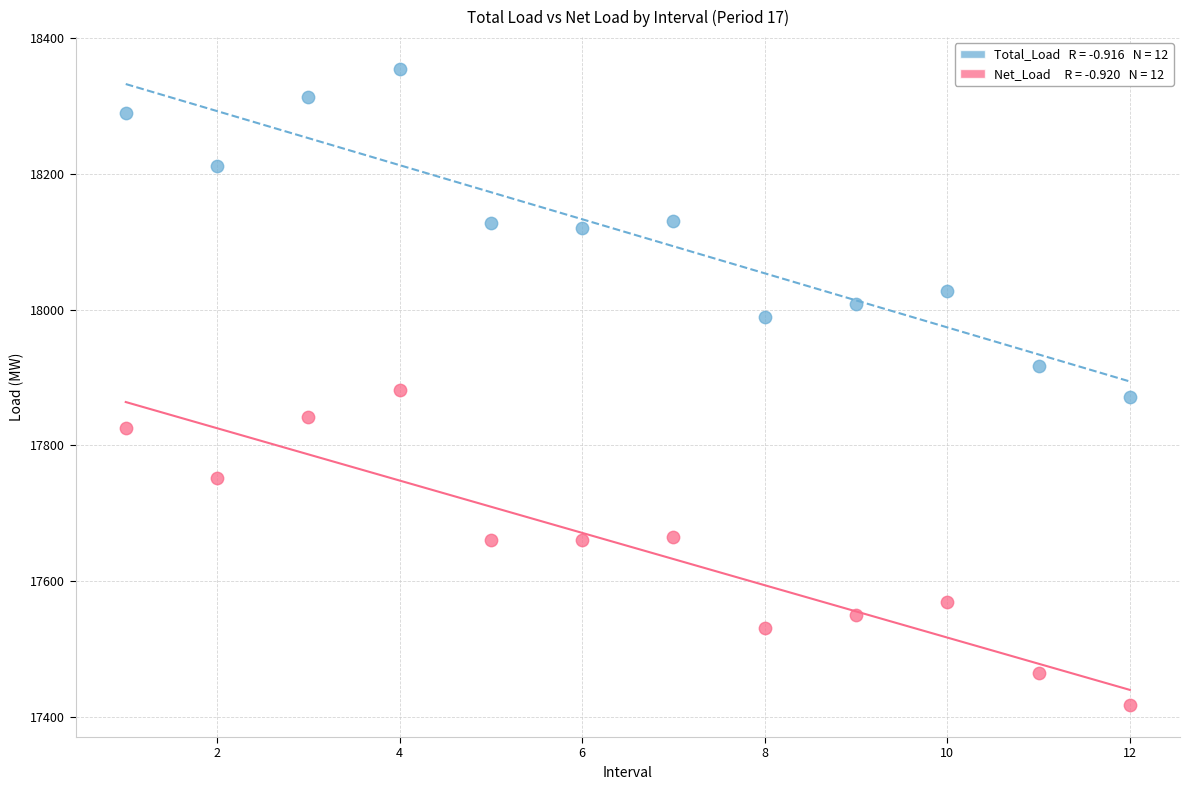

Across all data points, what is the range of X values (max minus min)?

11.0